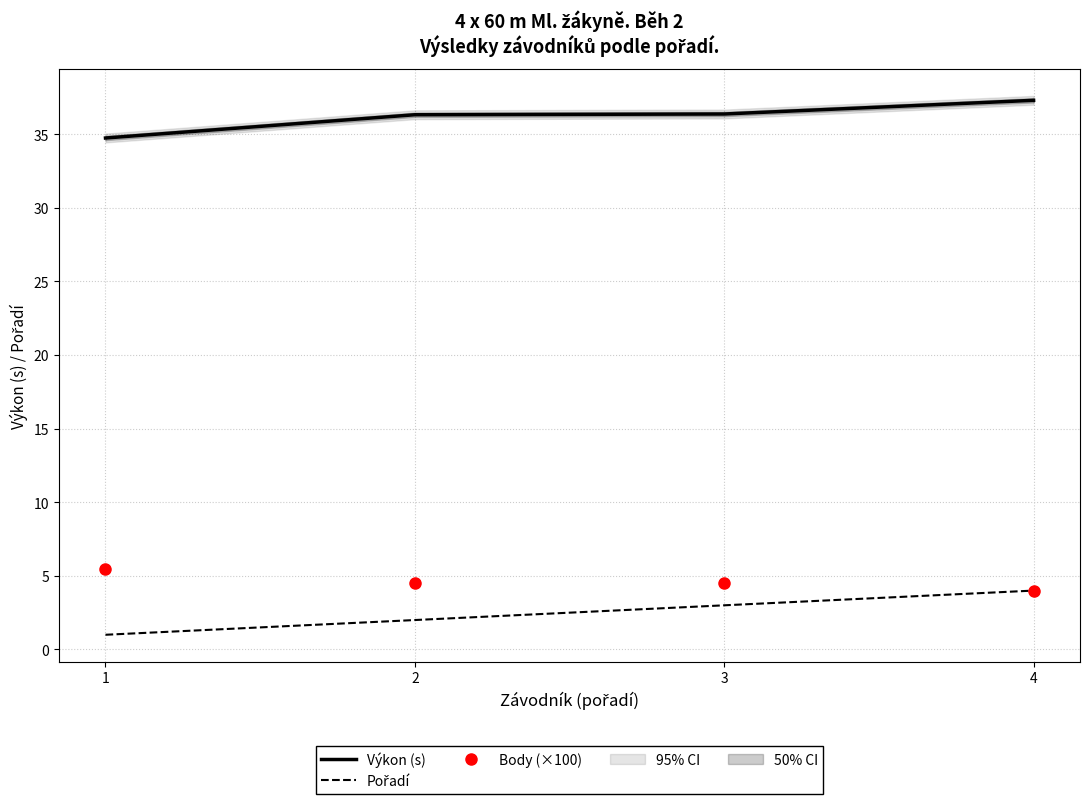

Is the value of Pořadí at 2 greater than the value of Výkon (s) at 2?

No